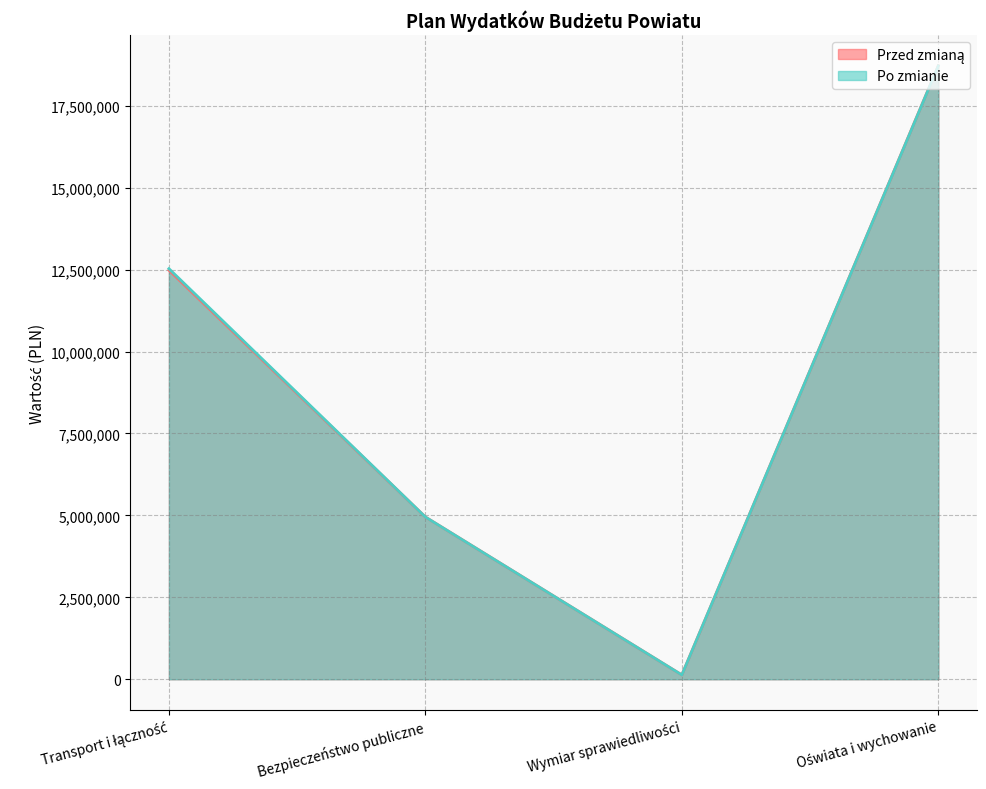

The value of Przed zmianą at Transport i łączność is 12484825. True or false?

True